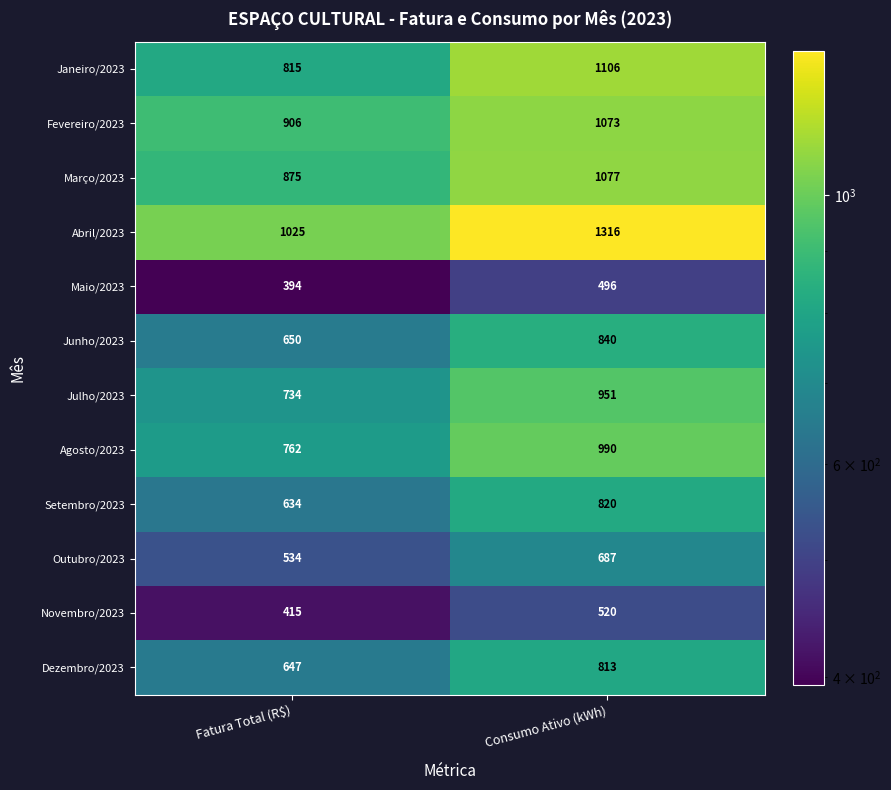

Reading left to right, what are all the values shown in this chart?

Janeiro/2023: 815	1106
Fevereiro/2023: 906	1073
Março/2023: 875	1077
Abril/2023: 1025	1316
Maio/2023: 394	496
Junho/2023: 650	840
Julho/2023: 734	951
Agosto/2023: 762	990
Setembro/2023: 634	820
Outubro/2023: 534	687
Novembro/2023: 415	520
Dezembro/2023: 647	813